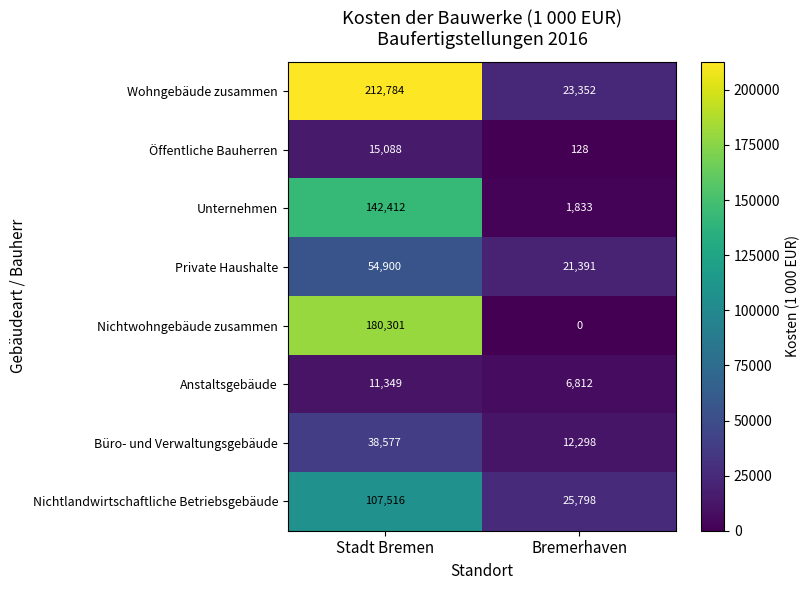

Which series changed the most between Stadt Bremen and Bremerhaven?

Wohngebäude zusammen